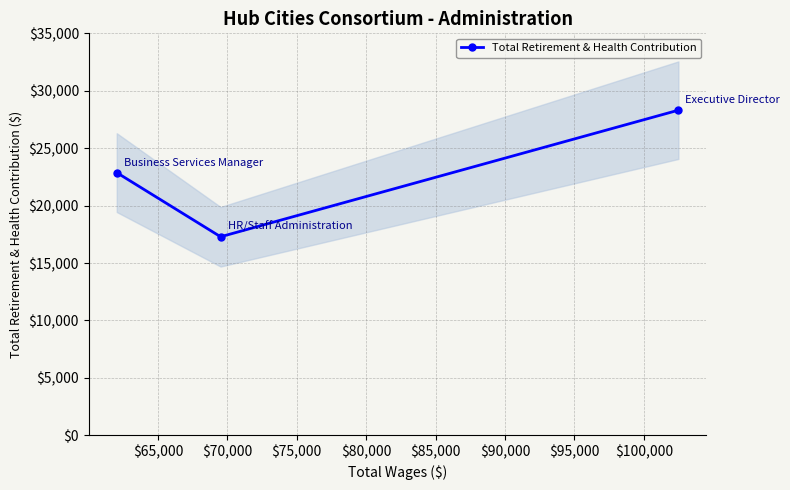

What is the highest value of the Total Retirement & Health Contribution series?

28309